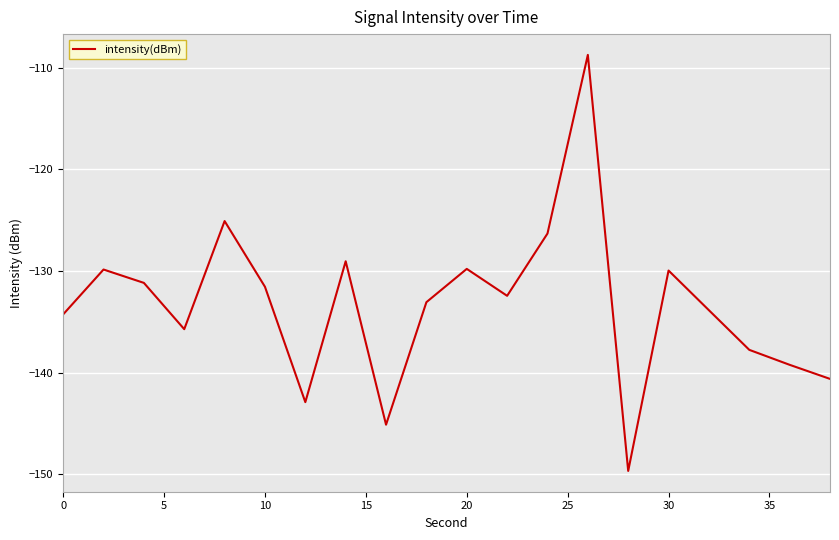

What is the difference between the maximum and minimum values?

40.9